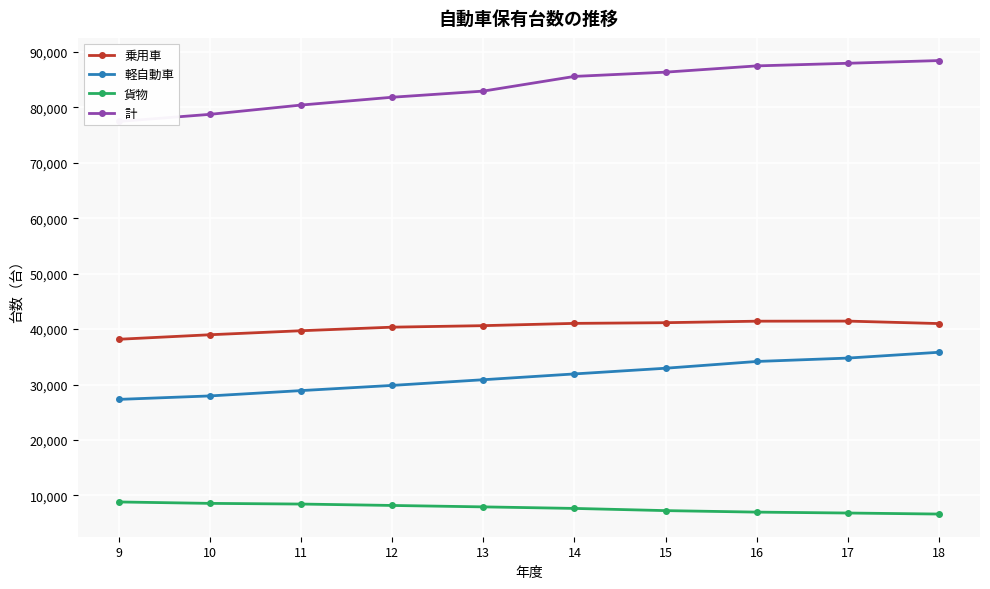

At 17, list the series in order from largest to smallest.

計, 乗用車, 軽自動車, 貨物